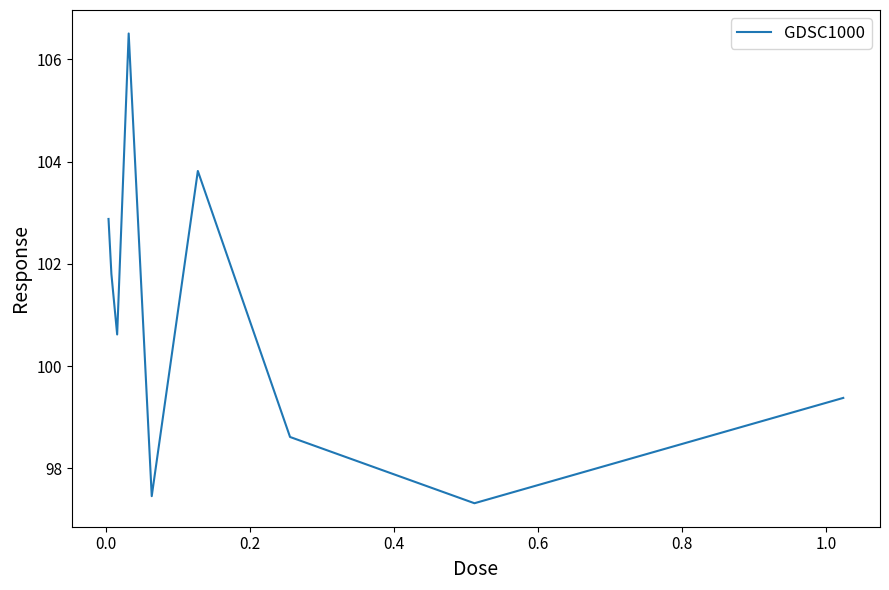

How many interior local valleys (lower than both neighbors) does the data have?

3